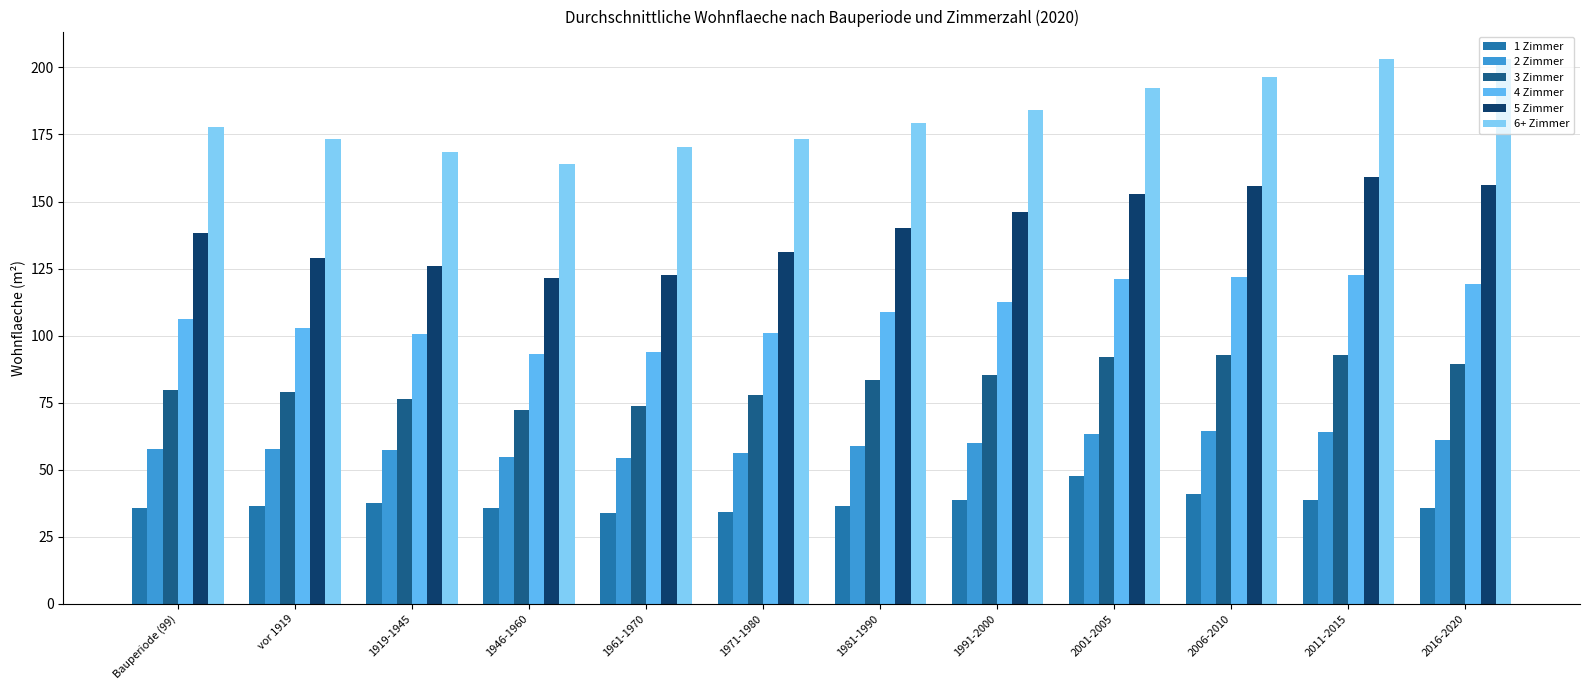

What is the difference between the maximum and minimum values in the 2 Zimmer series?

10.1